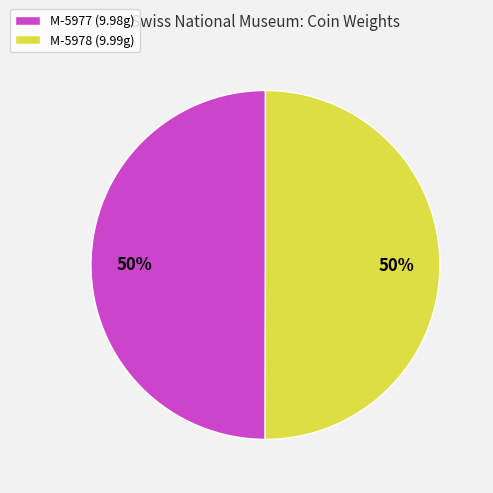

To the nearest percent, what portion does M-5978 (9.99g) represent?

50%